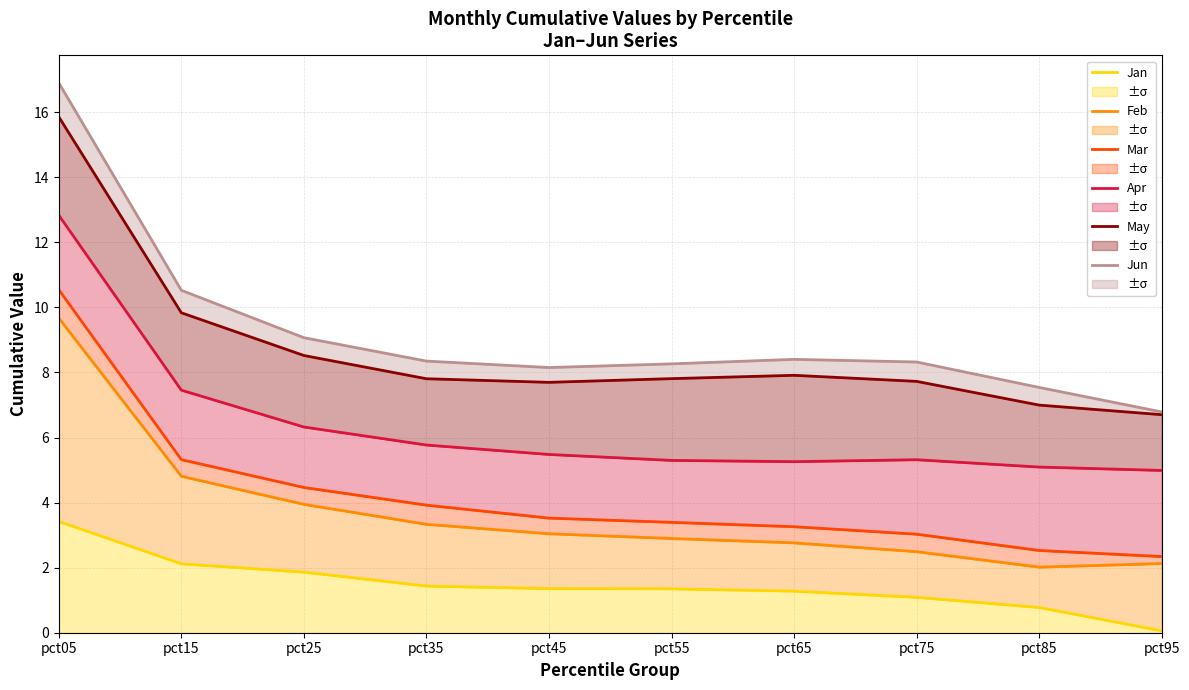

Which category has the lowest value in the May series?

pct95